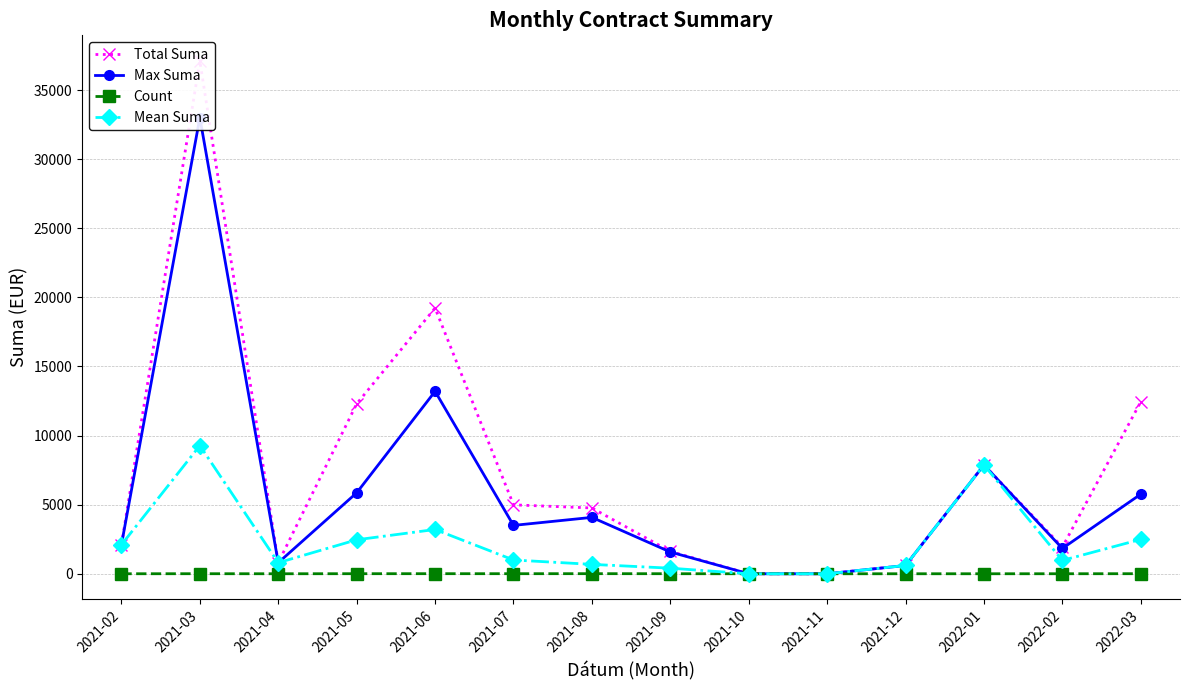

What is the label of the 6th point from the right?

2021-10